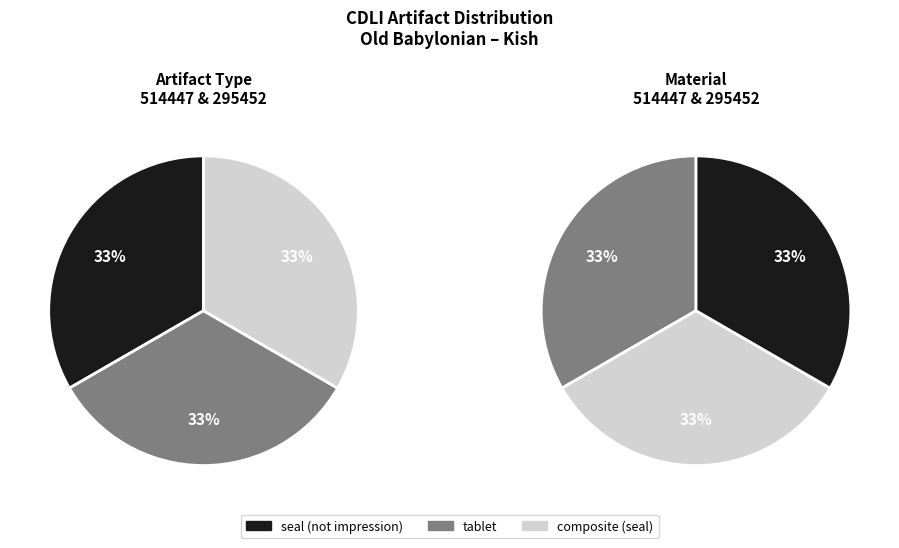

True or false: Kish accounts for 28% of the total.

False